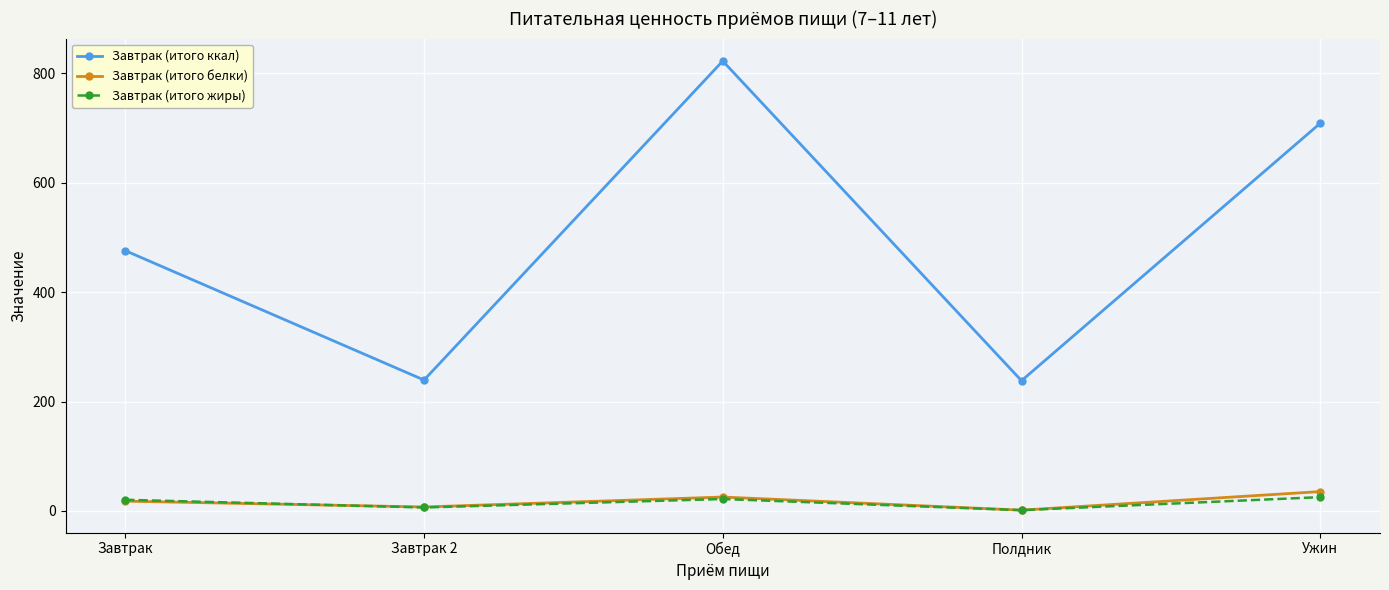

What is the lowest value of the Завтрак (итого жиры) series?

1.3